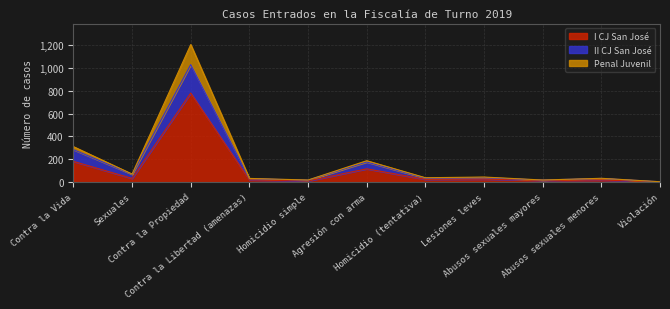

Which category has the highest value in the I CJ San José series?

Contra la Propiedad